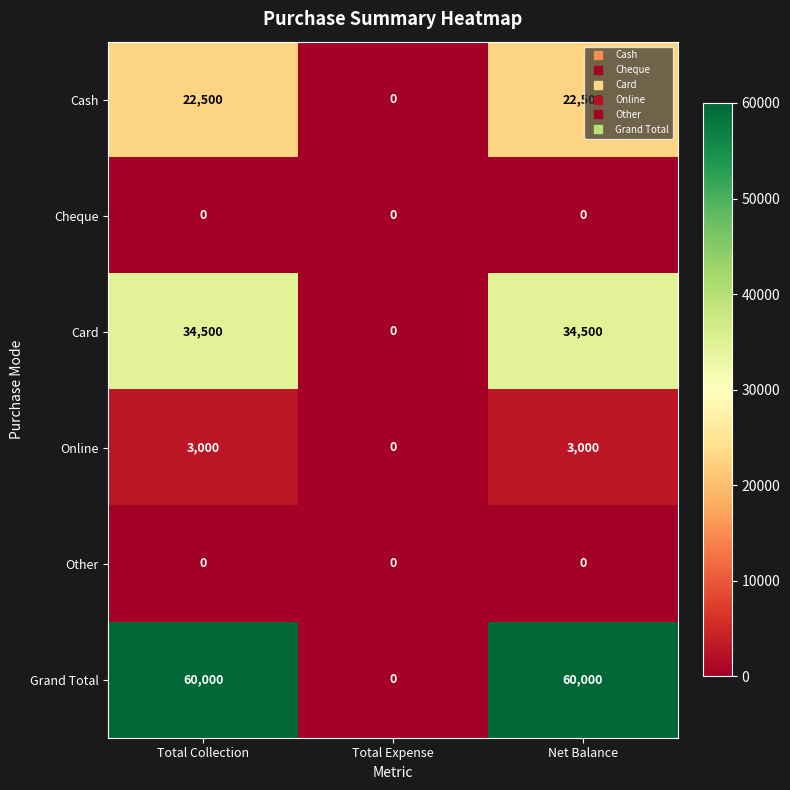

True or false: Card has a value of 0 at Total Expense.

True